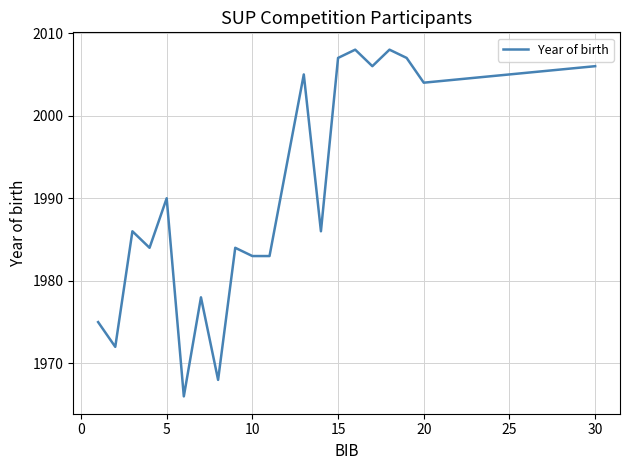

What is the greatest value displayed?

2008